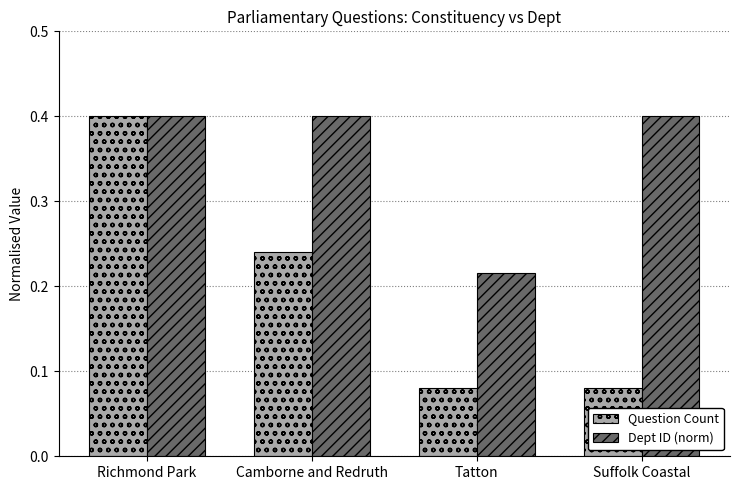

Does the chart contain stacked bars?

No